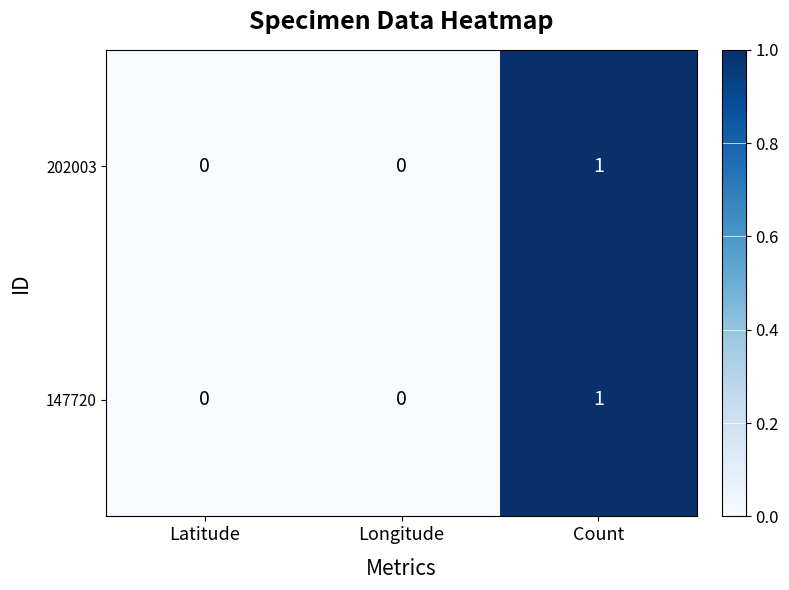

Is the value of 147720 at Latitude greater than the value of 202003 at Count?

No